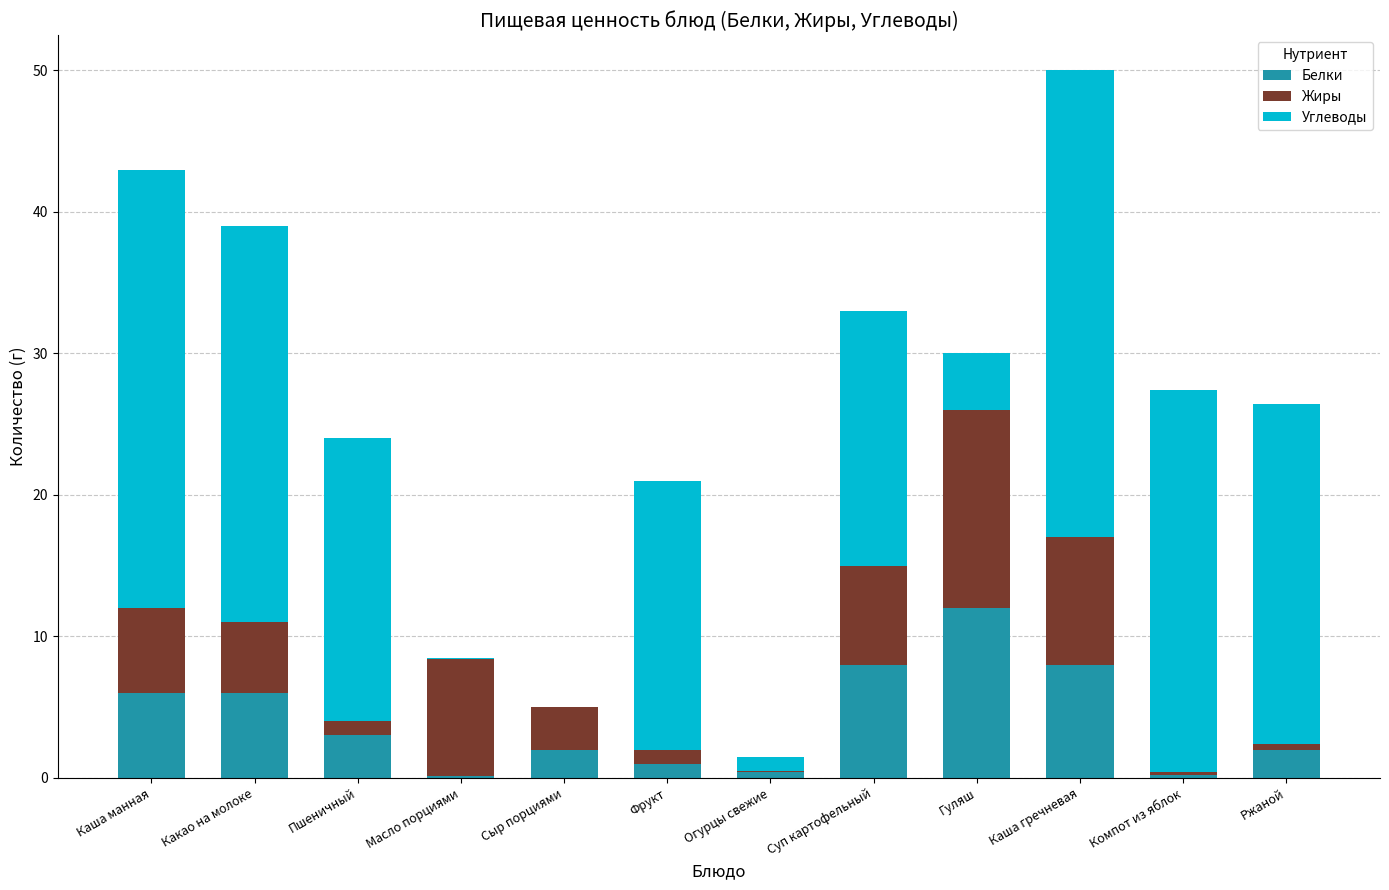

What is the maximum value for Белки?

12.0